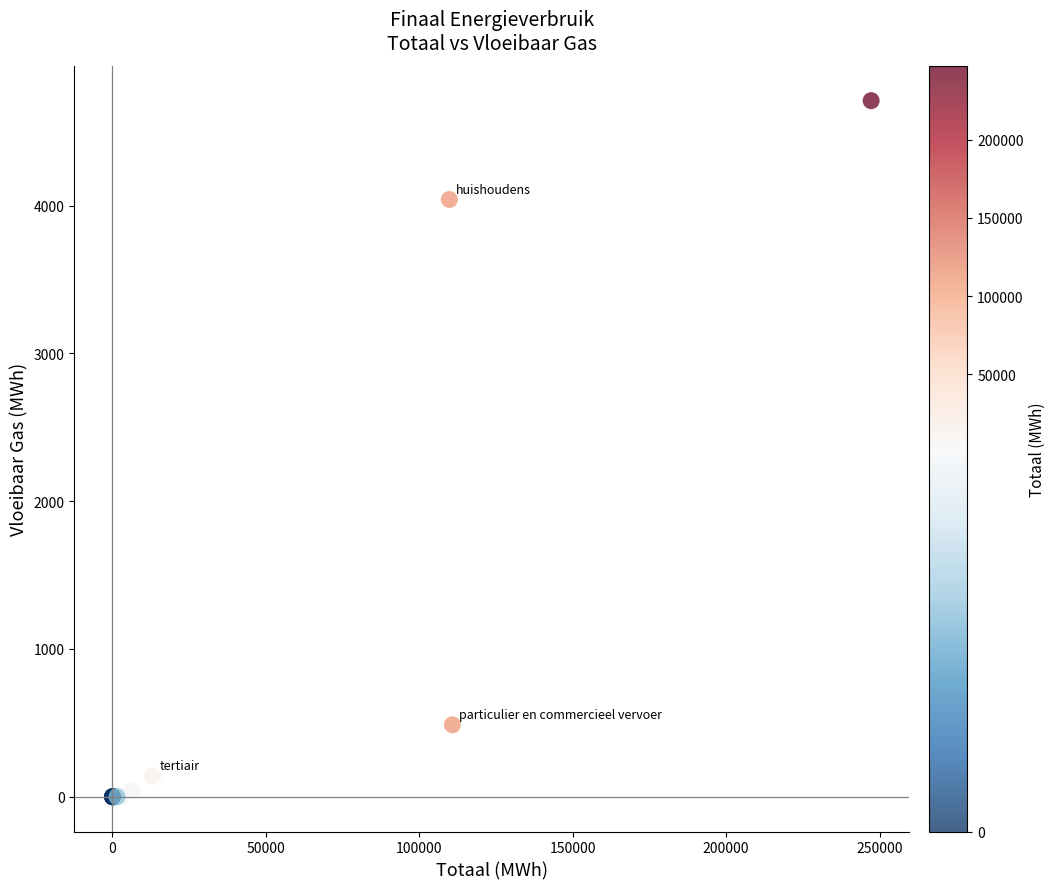

What Y value in the scatter plot is closest to 2355?

4042.5